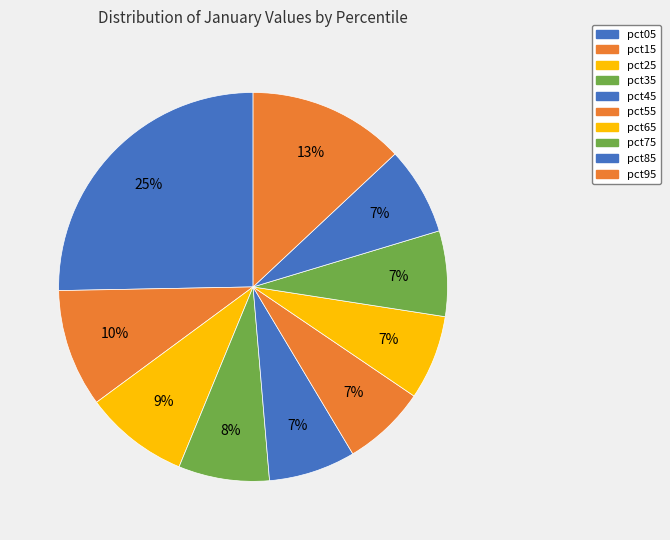

What portion of the pie excludes pct05?

74.7%